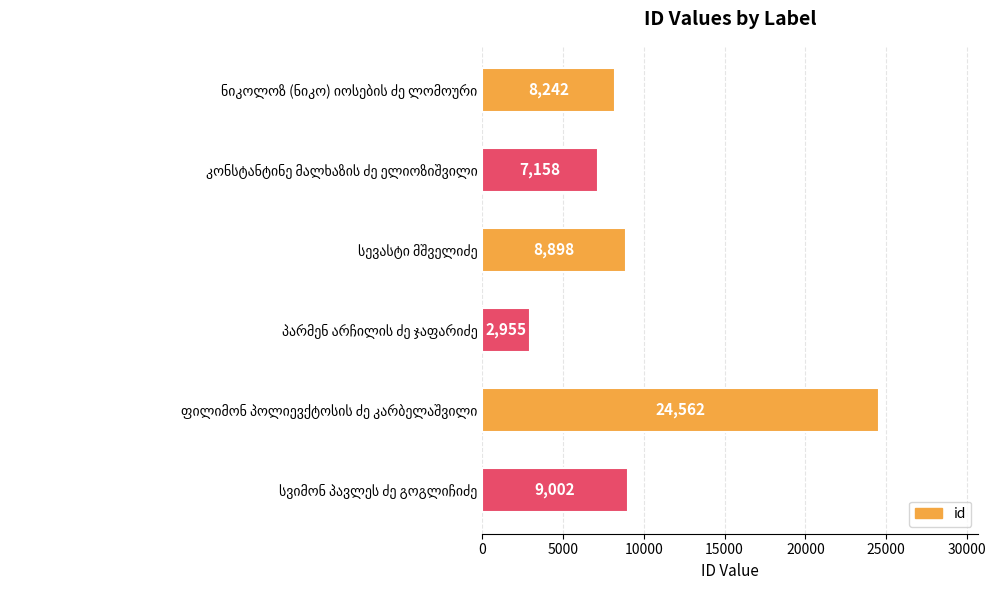

How many distinct data groups are displayed?

1